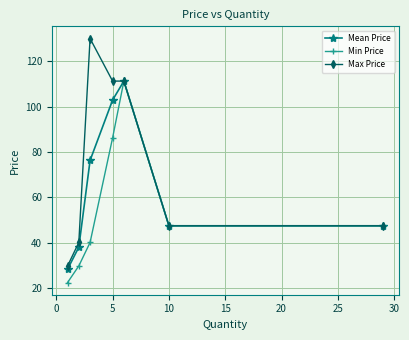

True or false: Min Price has more than 0 interior local peaks.

True